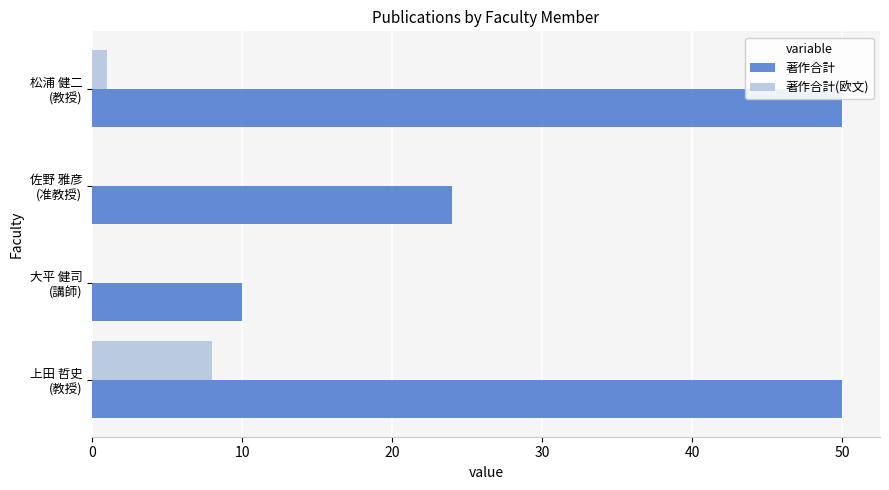

What is the highest value of the 著作合計(欧文) series?

8